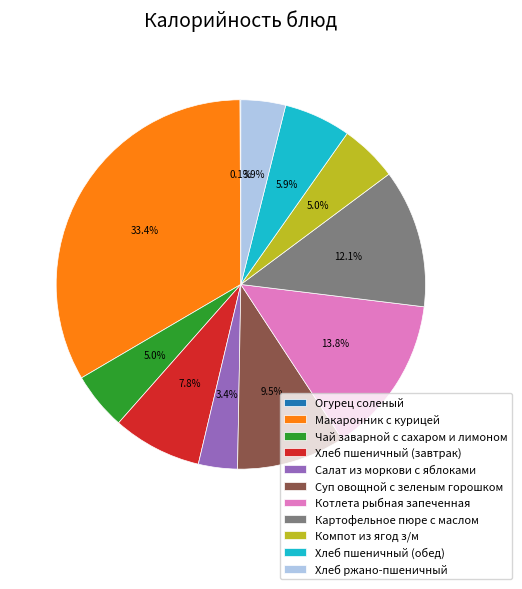

Is there a majority slice in this chart?

No